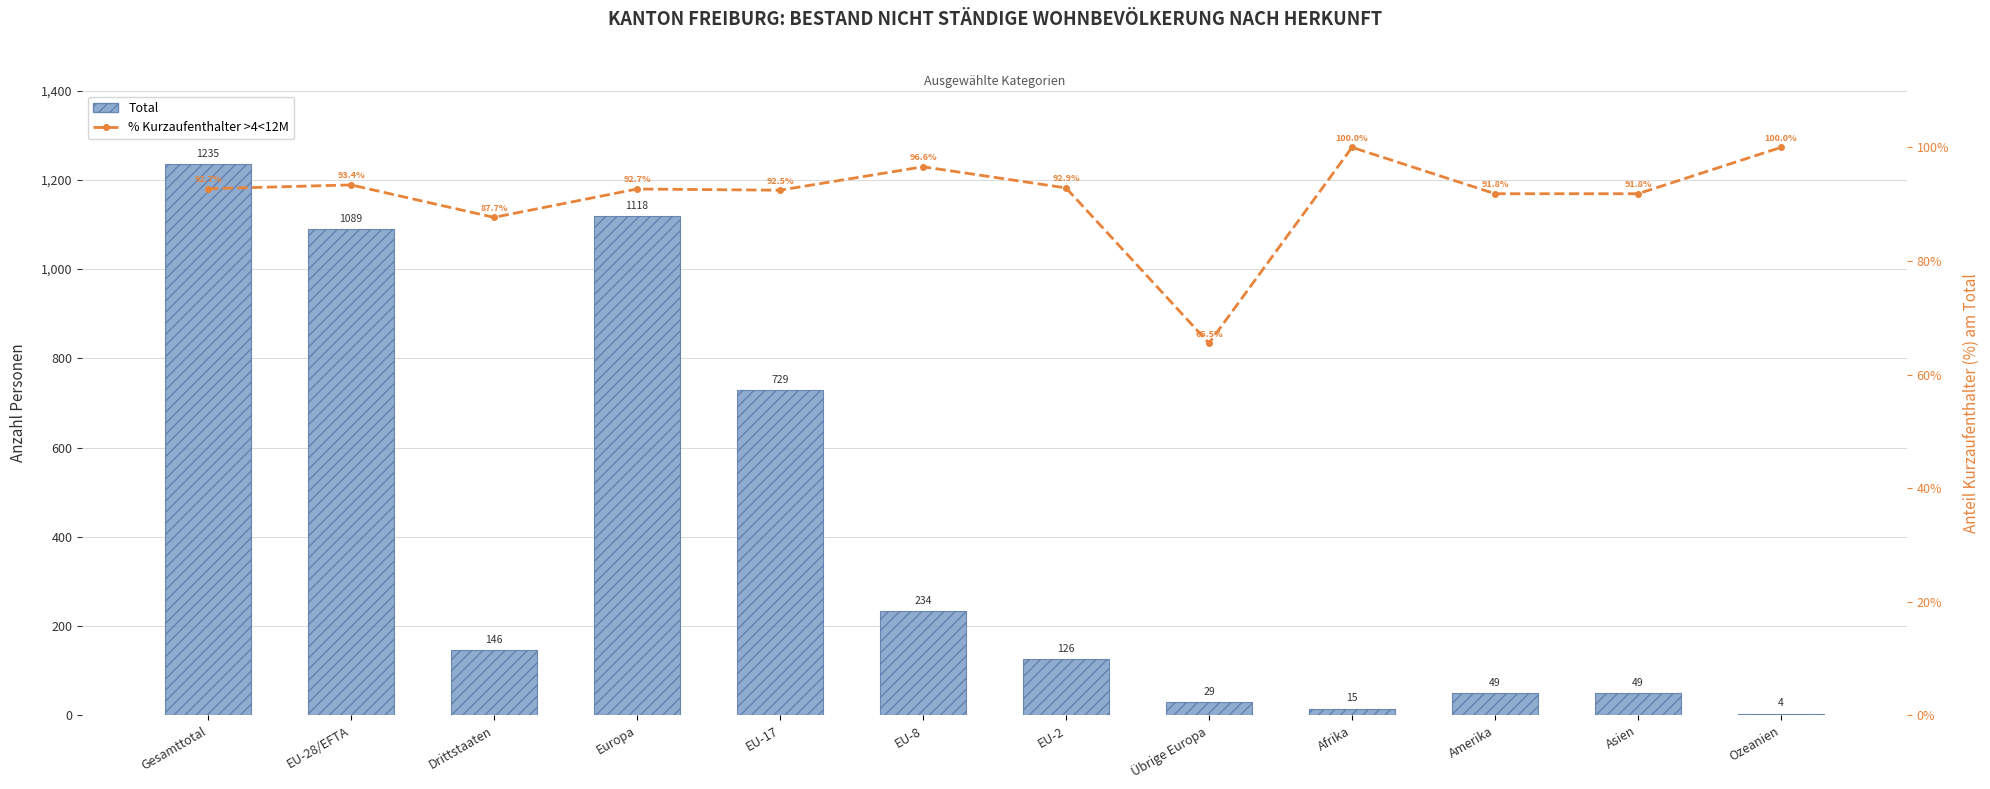

Count the number of data series in this chart.

2